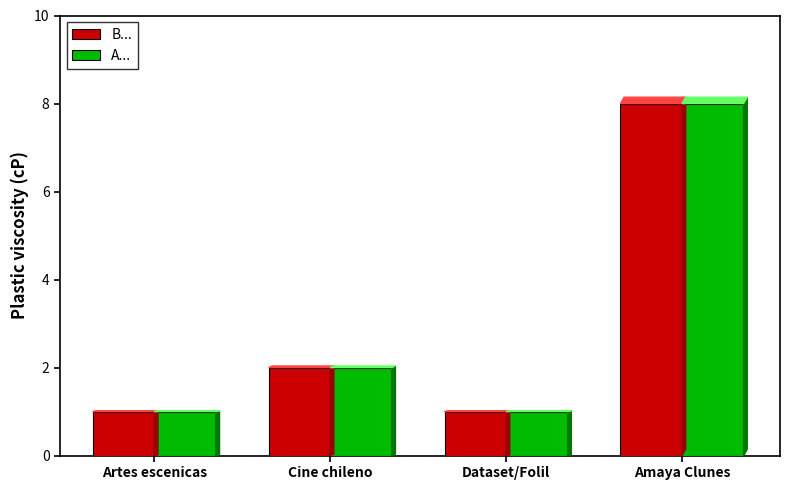

What is the smallest value displayed?

1